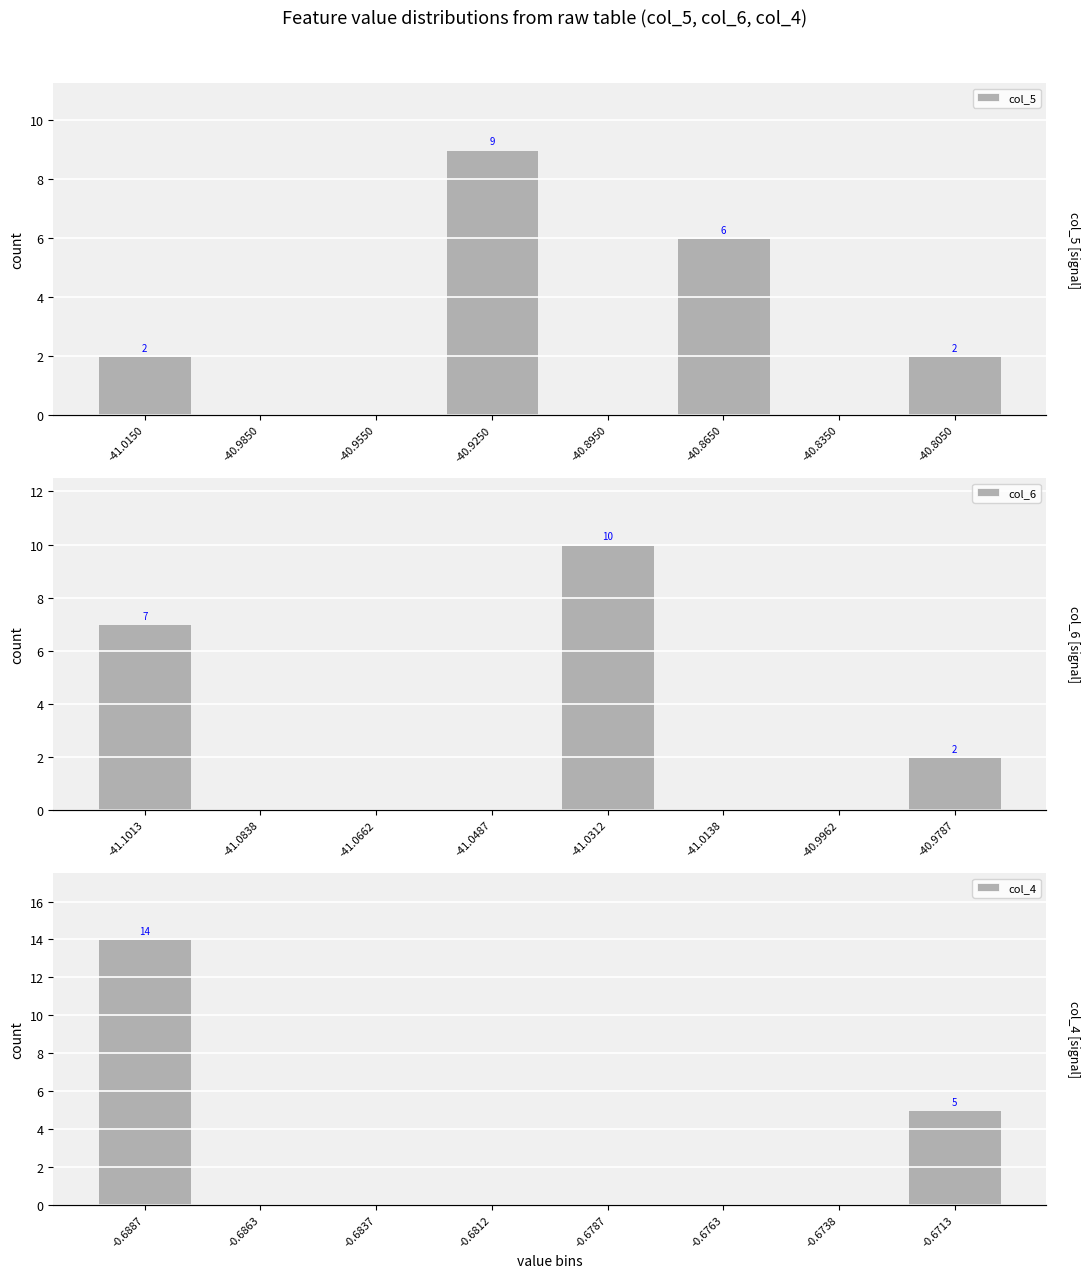

At how many categories does at least one series exceed 6?

3